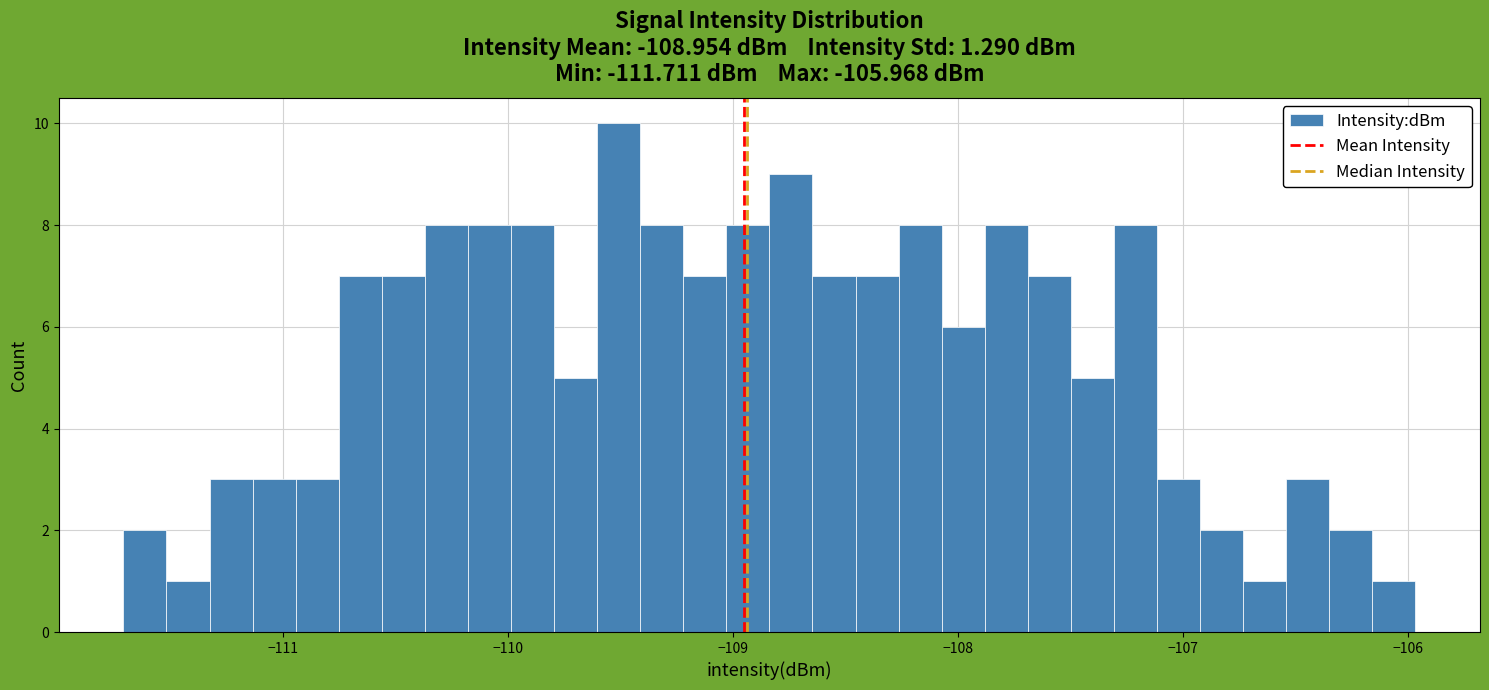

Around what value on the x-axis is the tallest bar? Give the approximate position of its centre, as read against the axis.

-109.5